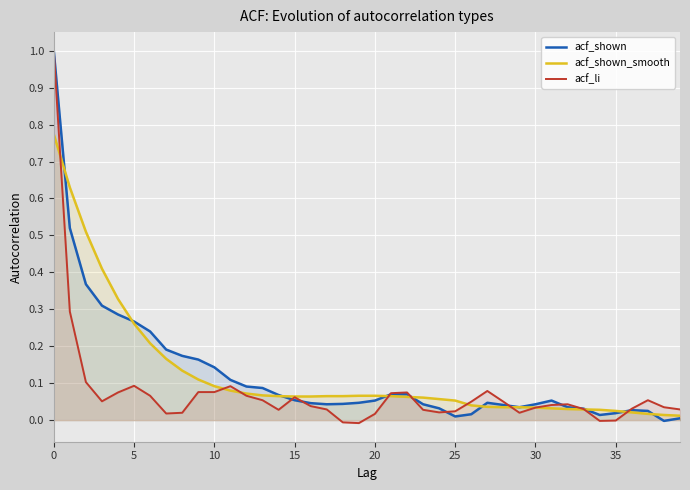

What is the maximum value for acf_li?

1.0